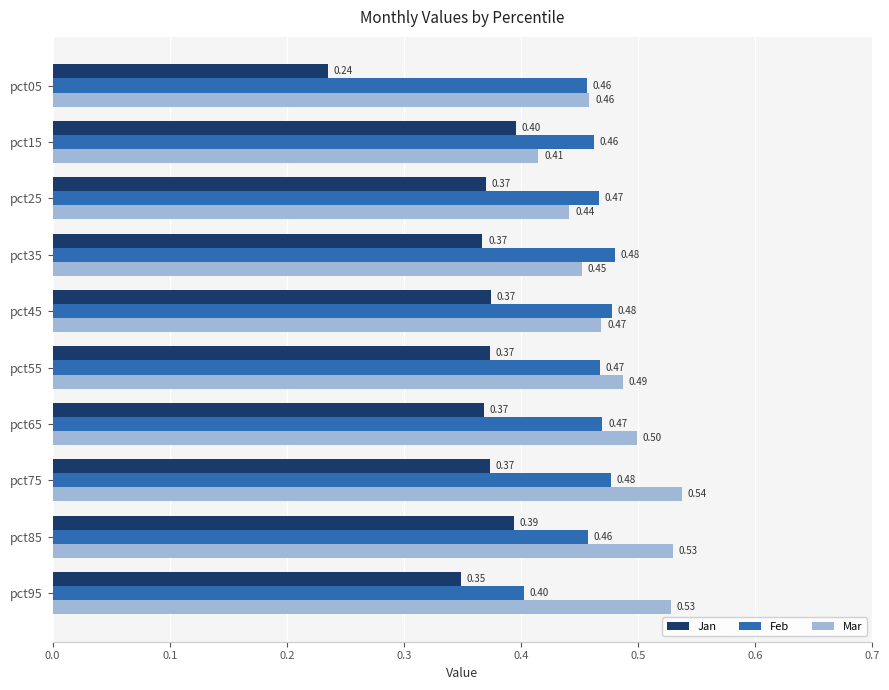

At which category is the sum across all series the highest?

pct75